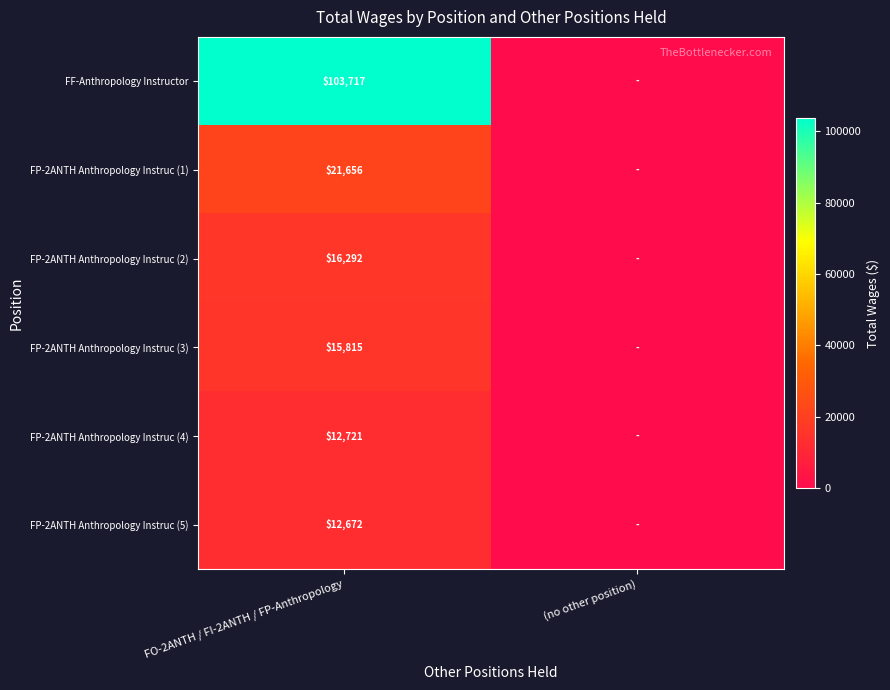

Rank the series at FO-2ANTH / FI-2ANTH / FP-Anthropology from lowest to highest value.

FP-2ANTH Anthropology Instruc (5), FP-2ANTH Anthropology Instruc (4), FP-2ANTH Anthropology Instruc (3), FP-2ANTH Anthropology Instruc (2), FP-2ANTH Anthropology Instruc (1), FF-Anthropology Instructor